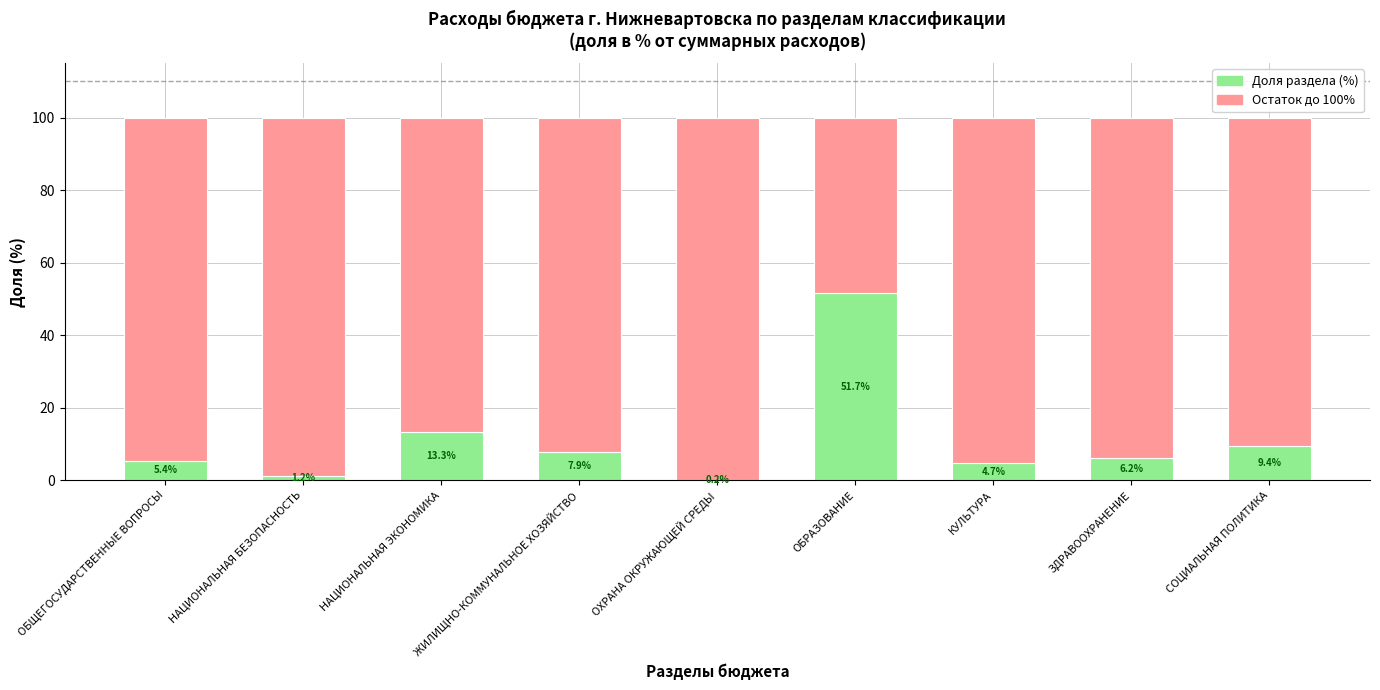

Where does the Доля раздела (%) series first go above 6?

НАЦИОНАЛЬНАЯ ЭКОНОМИКА